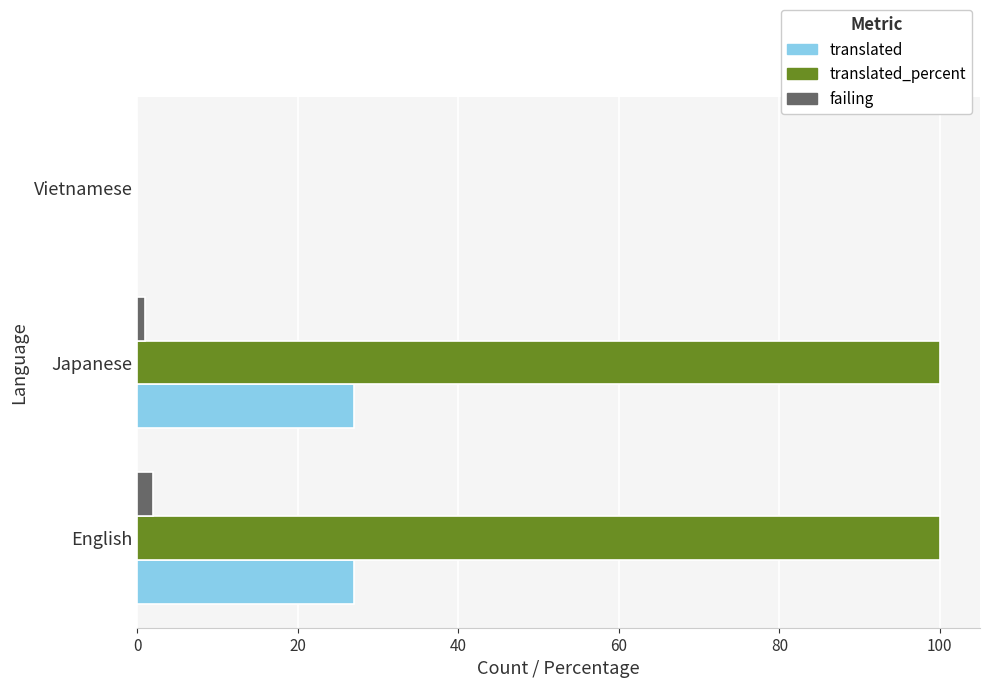

Which series has the largest total across all categories?

translated_percent